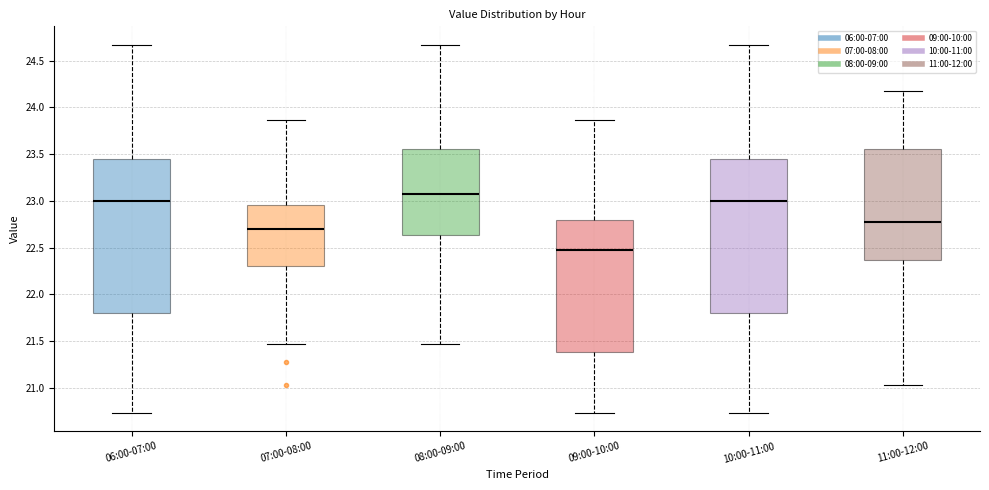

Where does the median line of the box for 09:00-10:00 sit on the y-axis? The values are not printed on the chart, so give them approximately, as read against the axis.

22.45